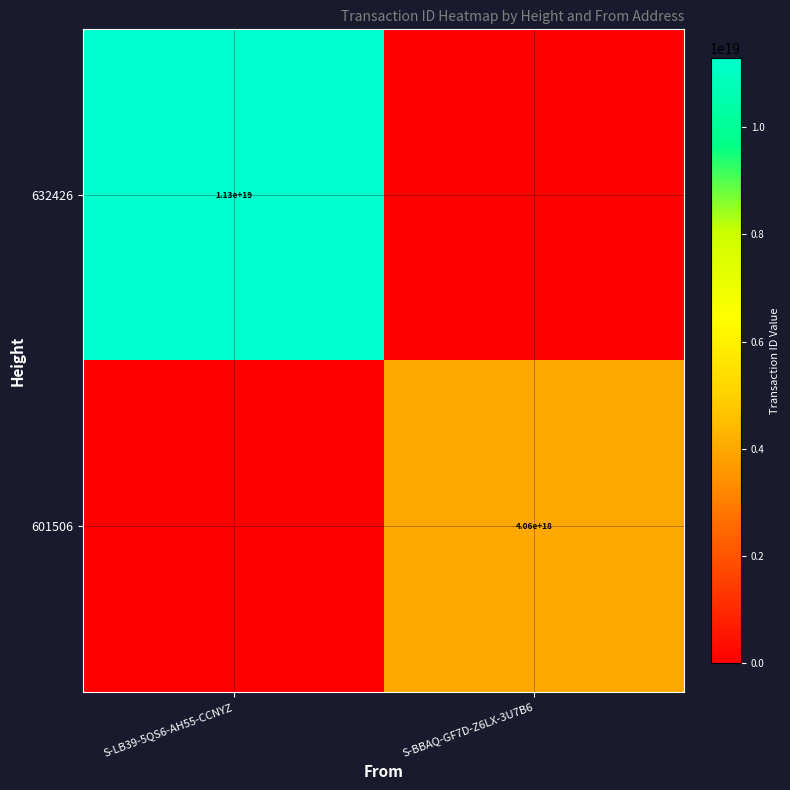

The 601506 series shows 4060000000000000000 at S-BBAQ-GF7D-Z6LX-3U7B6. True or false?

True